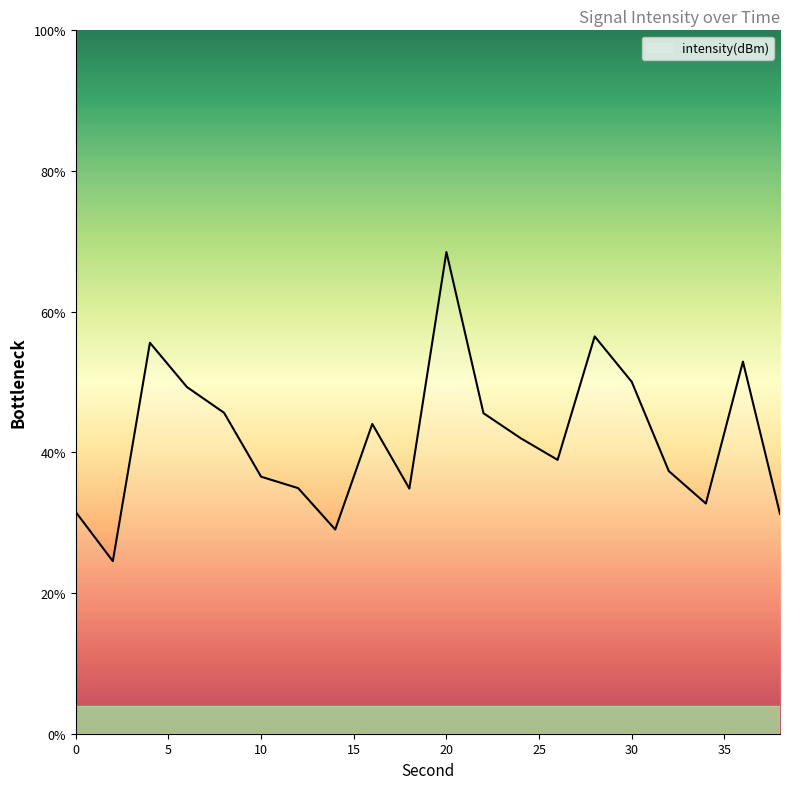

What is the difference between the maximum and minimum values?

44.0